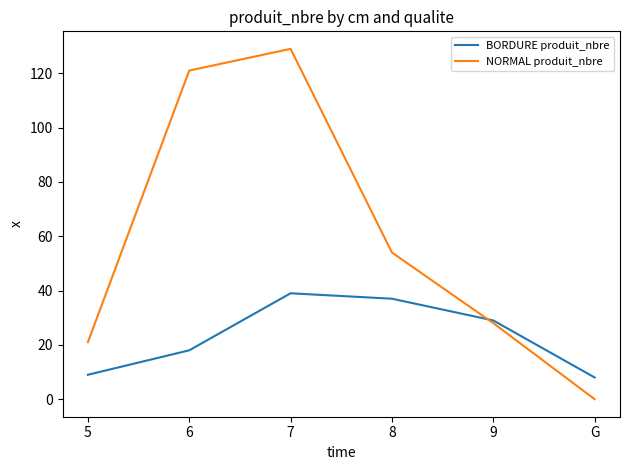

What position from the right is 6?

5